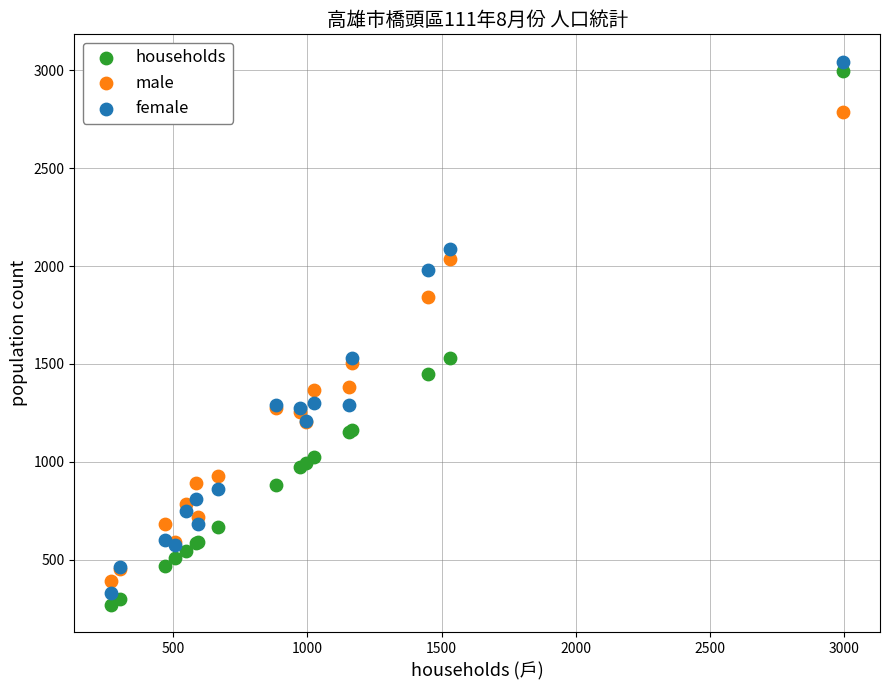

Which series contains the highest Y value?

female